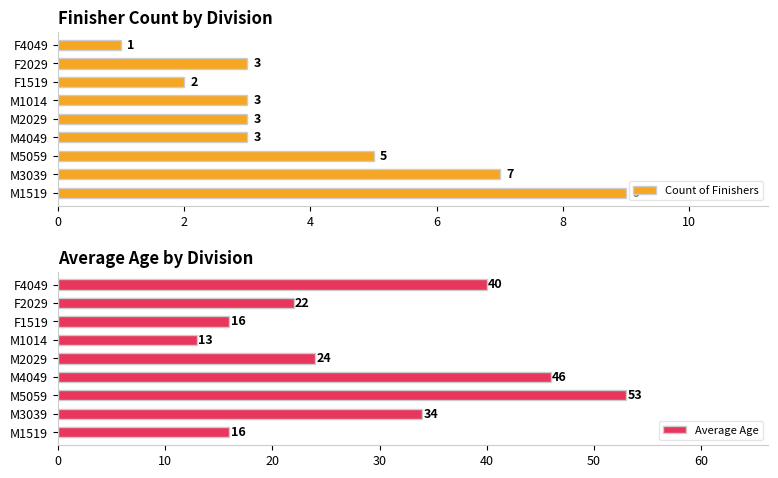

Which category has the highest value in the Count of Finishers series?

M1519